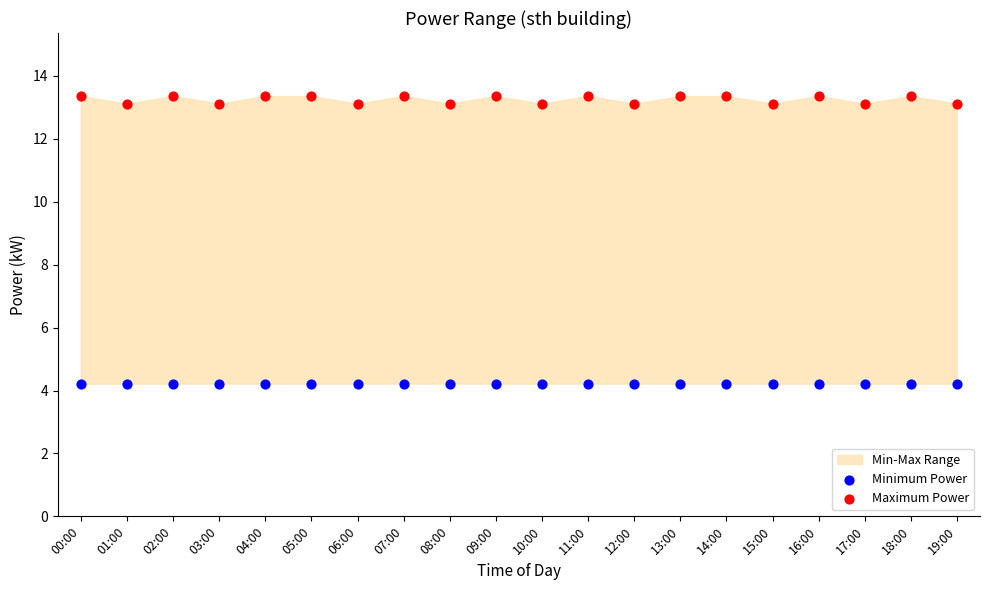

Which series reaches the minimum Y coordinate?

Minimum Power